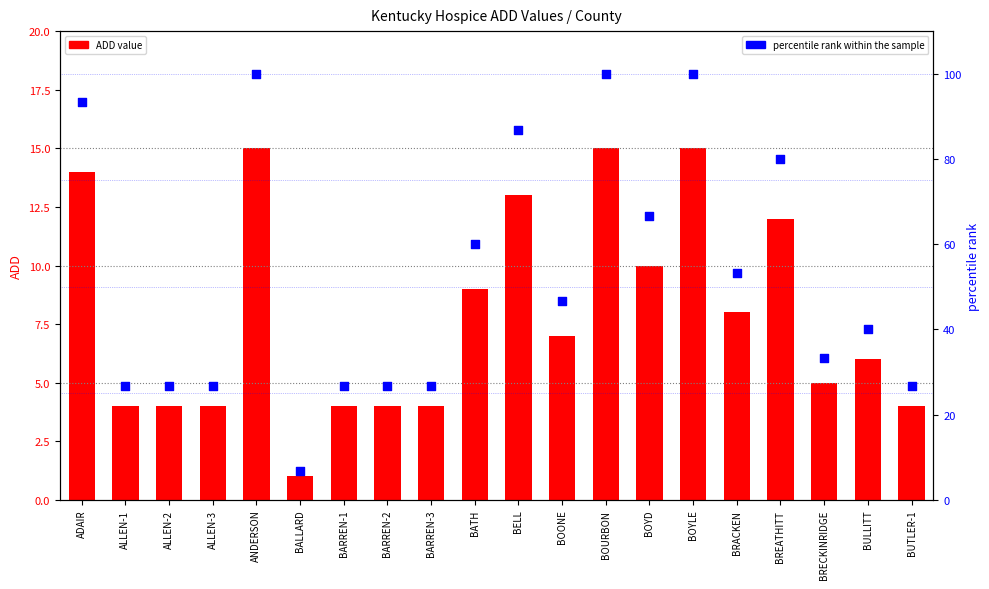

Which series has the largest total across all categories?

percentile rank within the sample